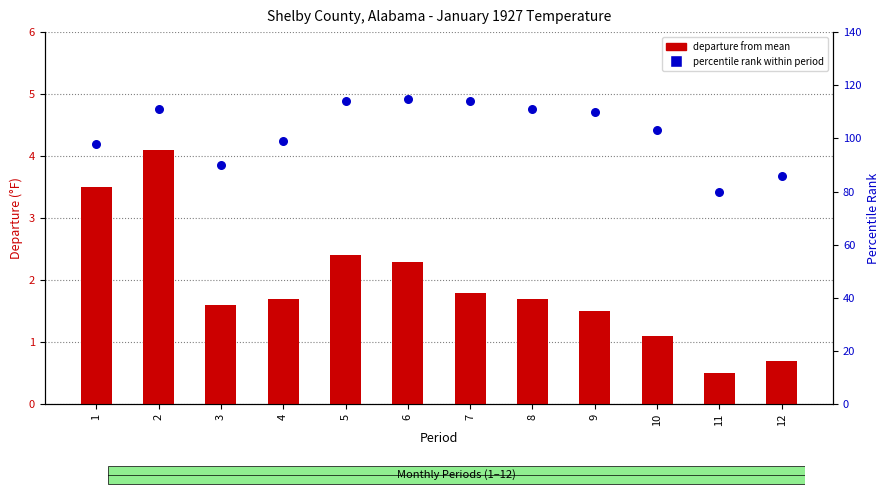

Which series reaches the minimum Y coordinate?

departure from mean